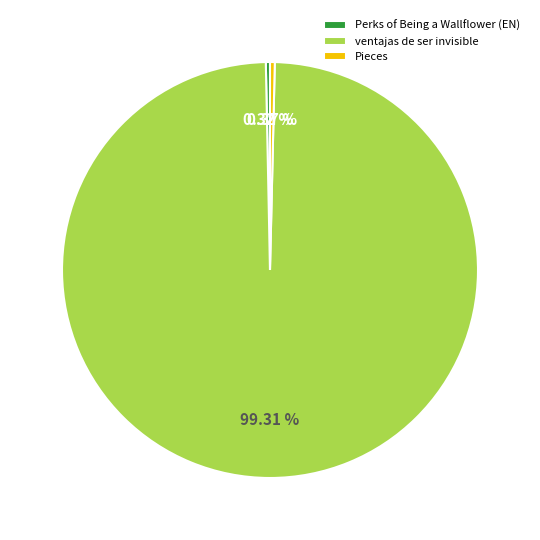

The ventajas de ser invisible slice represents 85% of the pie. True or false?

False